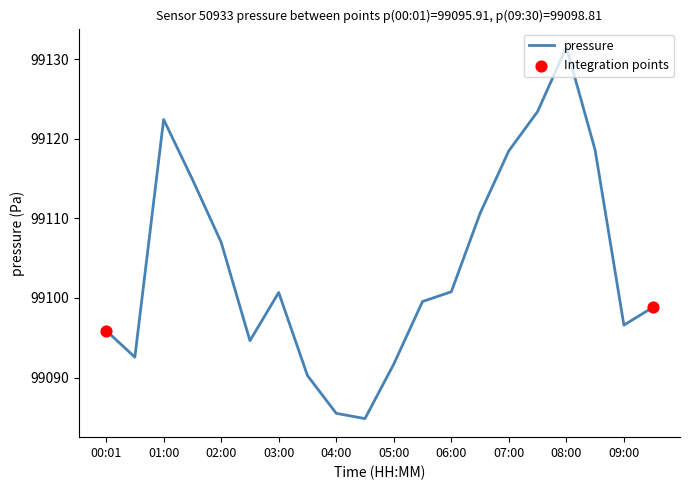

What is the greatest value displayed?

99131.5